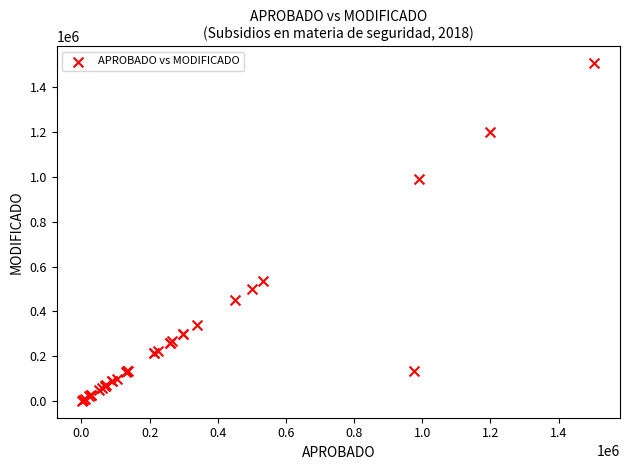

What Y value in the scatter plot is closest to 753548?

533974.9